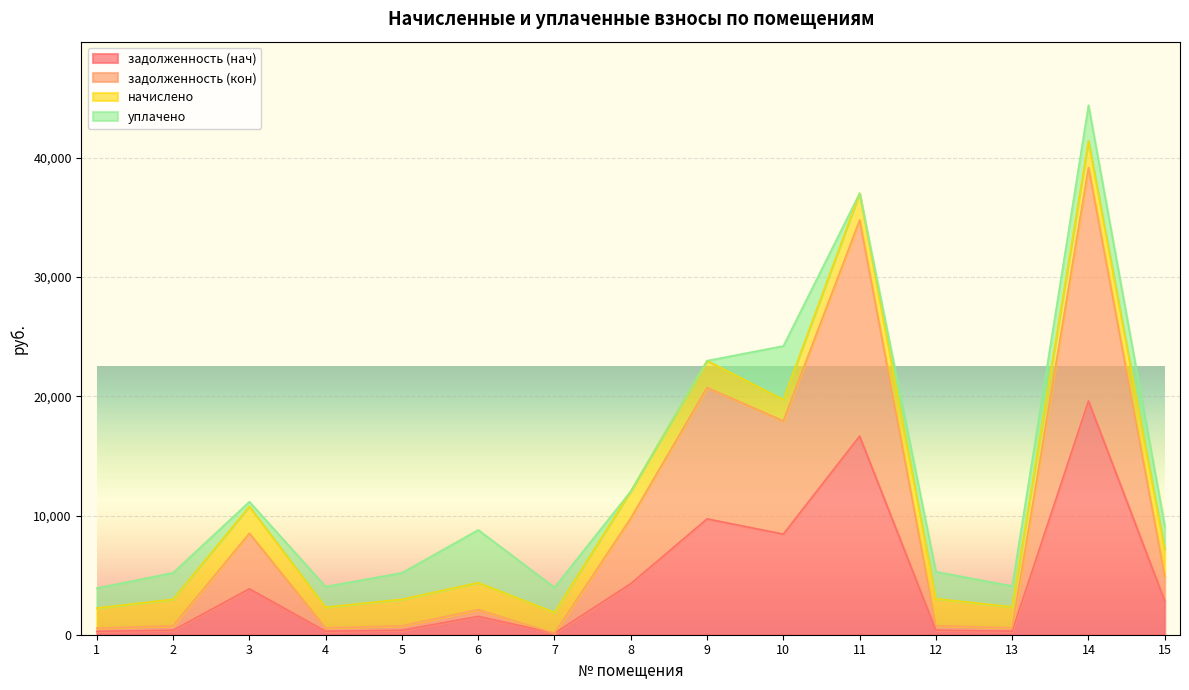

Does the chart display data point markers on the line(s)?

No